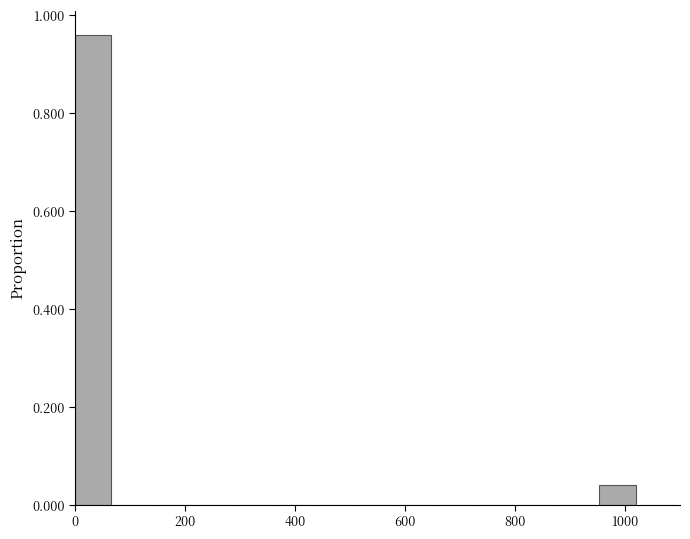

Around what value on the x-axis is the tallest bar? Give the approximate position of its centre, as read against the axis.

40